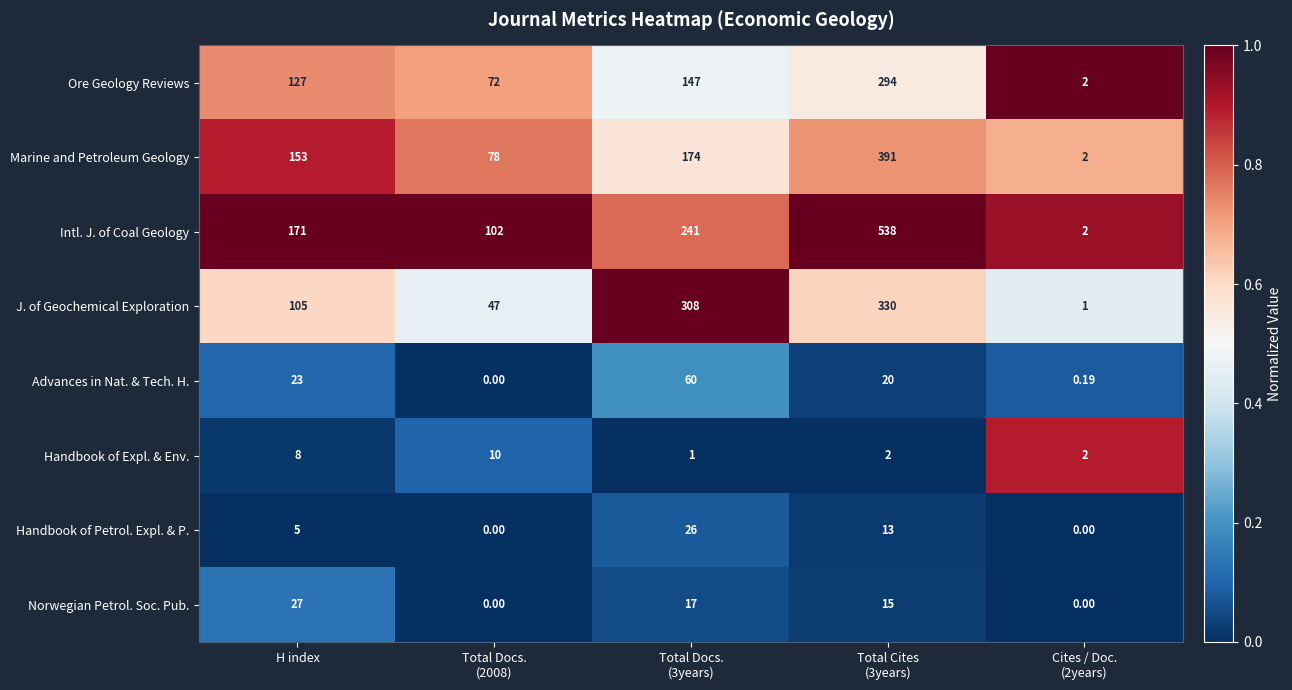

Which series has the largest total across all categories?

Intl. J. of Coal Geology